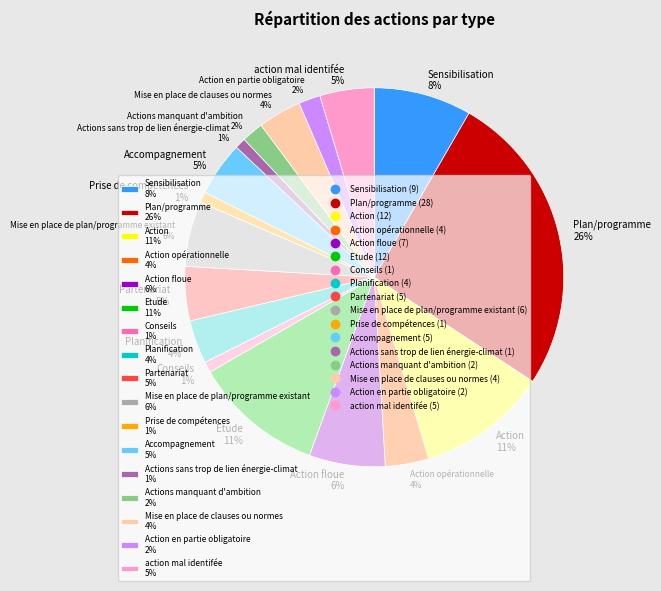

What is the largest slice in the pie chart?

Plan/programme 26%